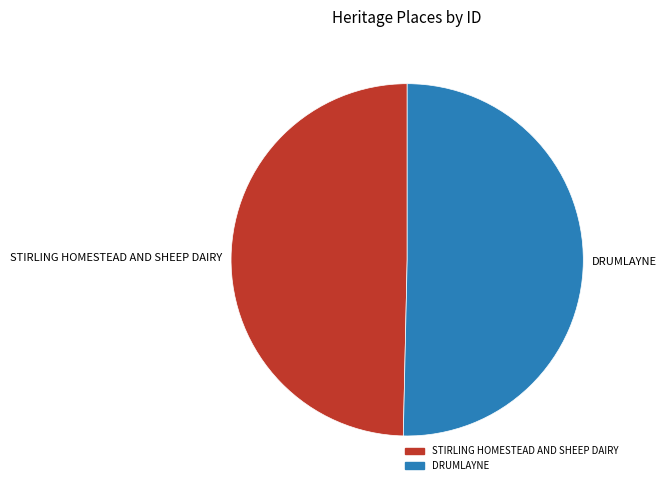

Rank the categories by value from highest to lowest.

DRUMLAYNE, STIRLING HOMESTEAD AND SHEEP DAIRY